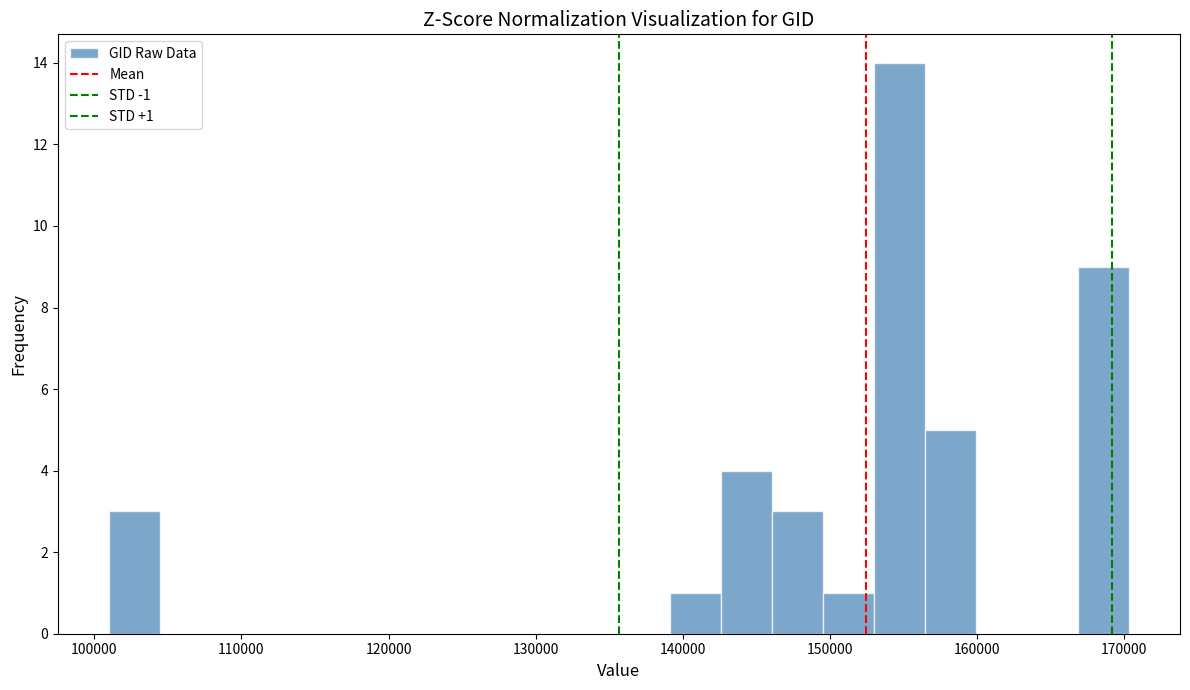

Around what value on the x-axis is the tallest bar? Give the approximate position of its centre, as read against the axis.

155000